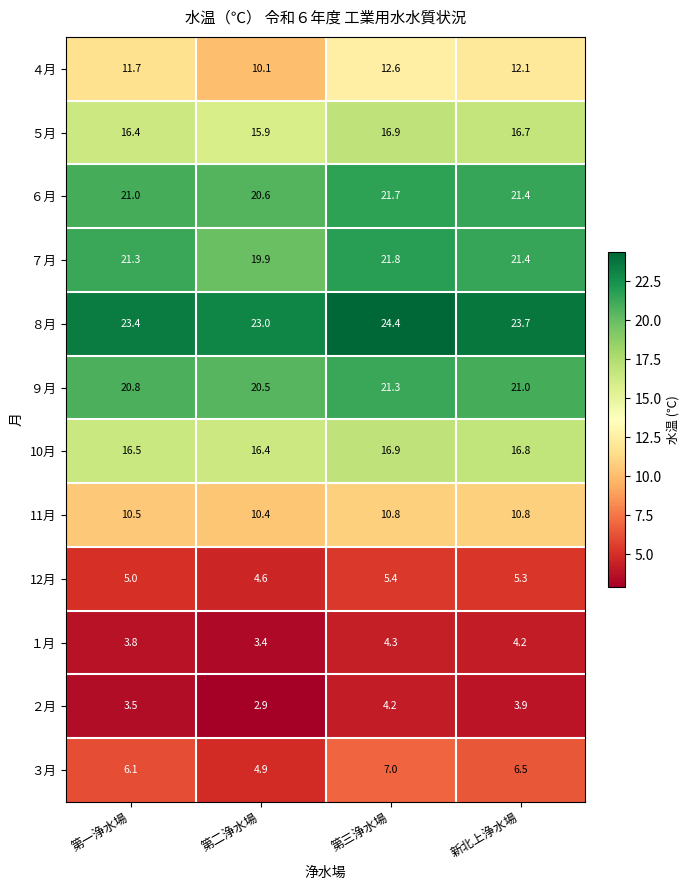

What is the spread (max minus min) of values at 第二浄水場?

20.1